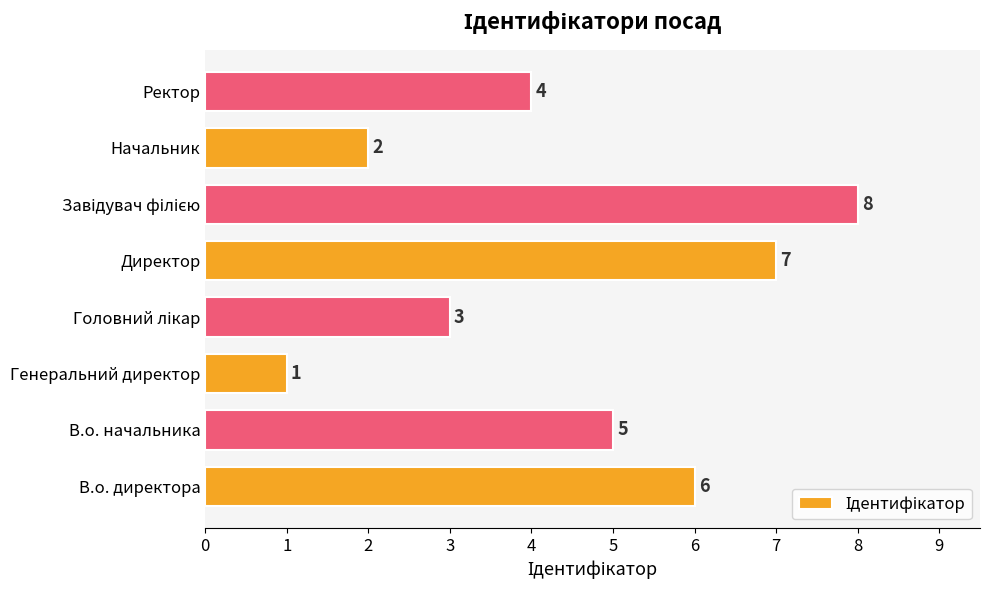

Between Ректор and В.о. начальника, which is larger?

В.о. начальника